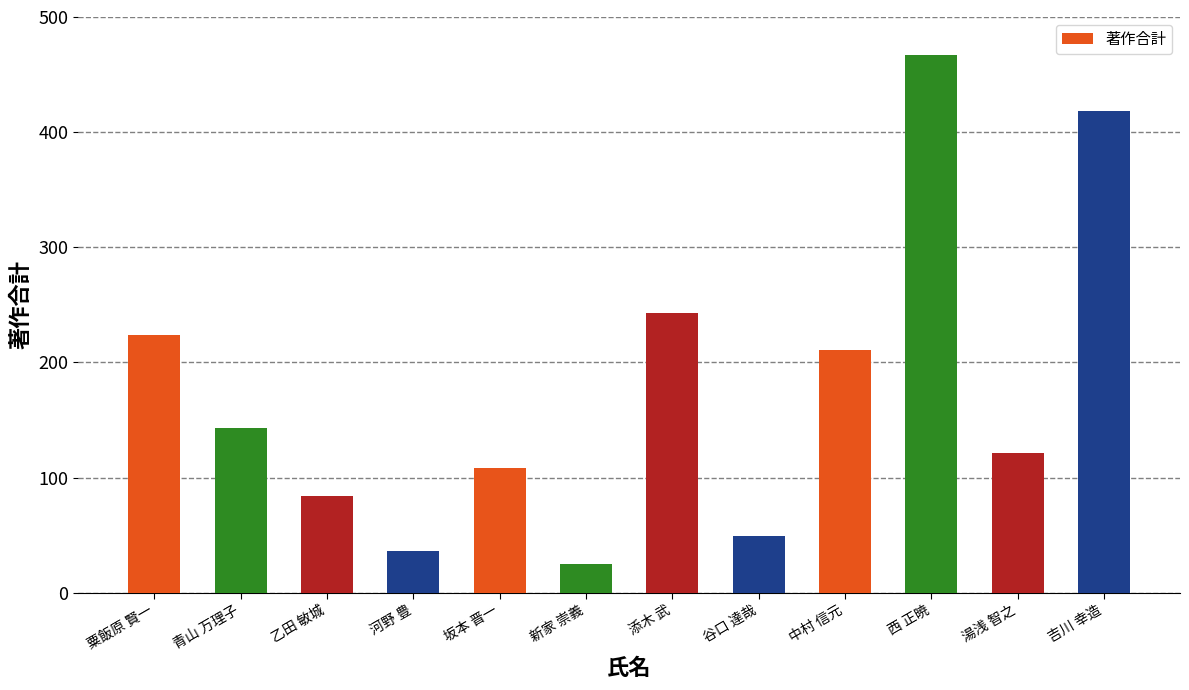

Reading left to right, what are all the values shown in this chart?

224	143	84	36	108	25	243	49	211	467	121	418